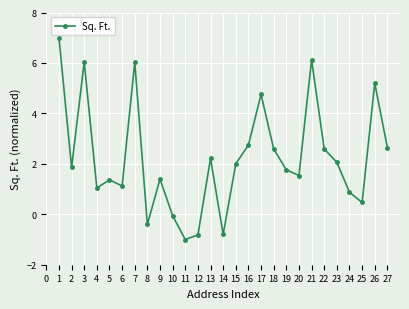

How many lines are shown in the chart?

1